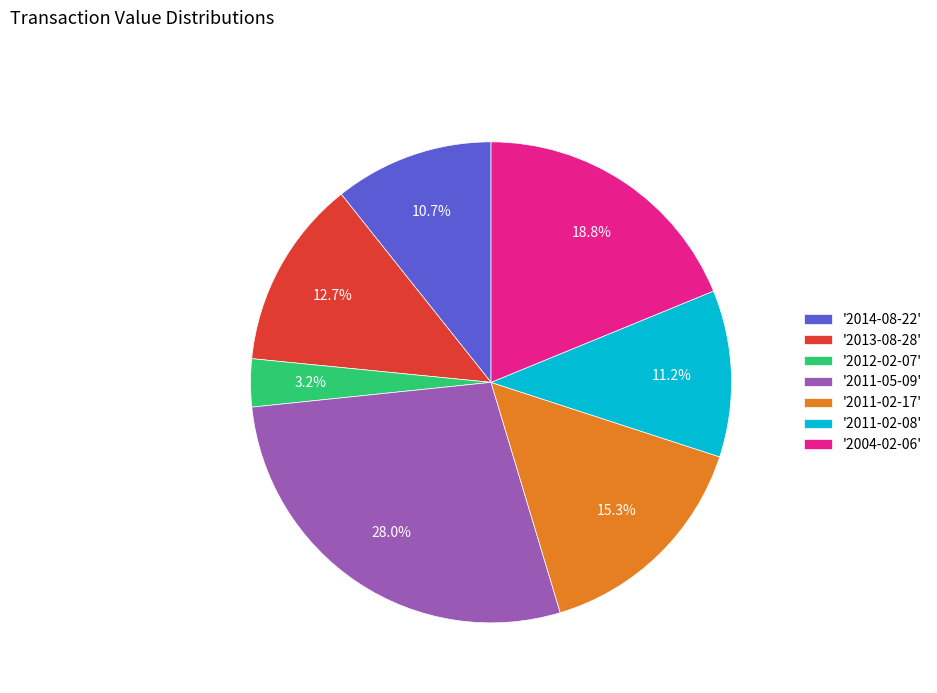

Between '2004-02-06' and '2013-08-28', which is larger?

'2004-02-06'